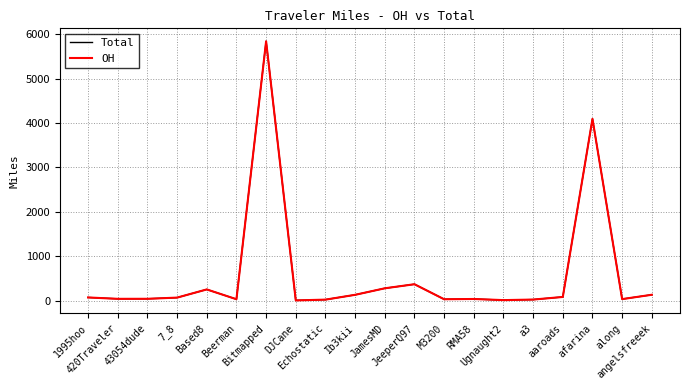

Which series has the largest range (max minus min)?

Total